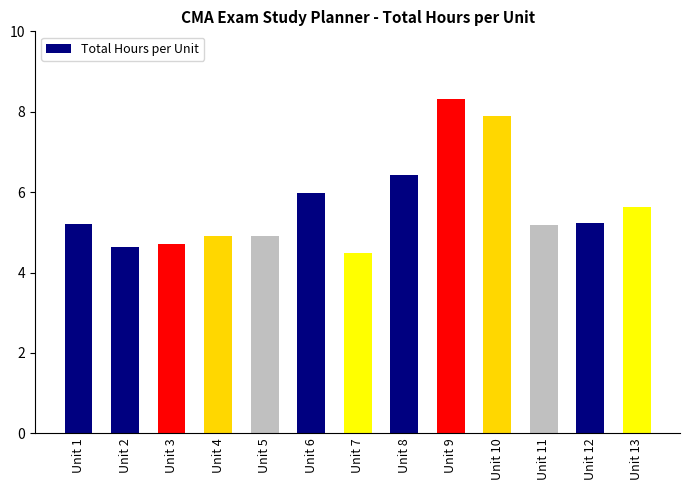

Reading left to right, extract all data points from this chart.

Unit 1=5.2	Unit 2=4.6	Unit 3=4.7	Unit 4=4.9	Unit 5=4.9	Unit 6=6.0	Unit 7=4.5	Unit 8=6.4	Unit 9=8.3	Unit 10=7.9	Unit 11=5.2	Unit 12=5.2	Unit 13=5.6